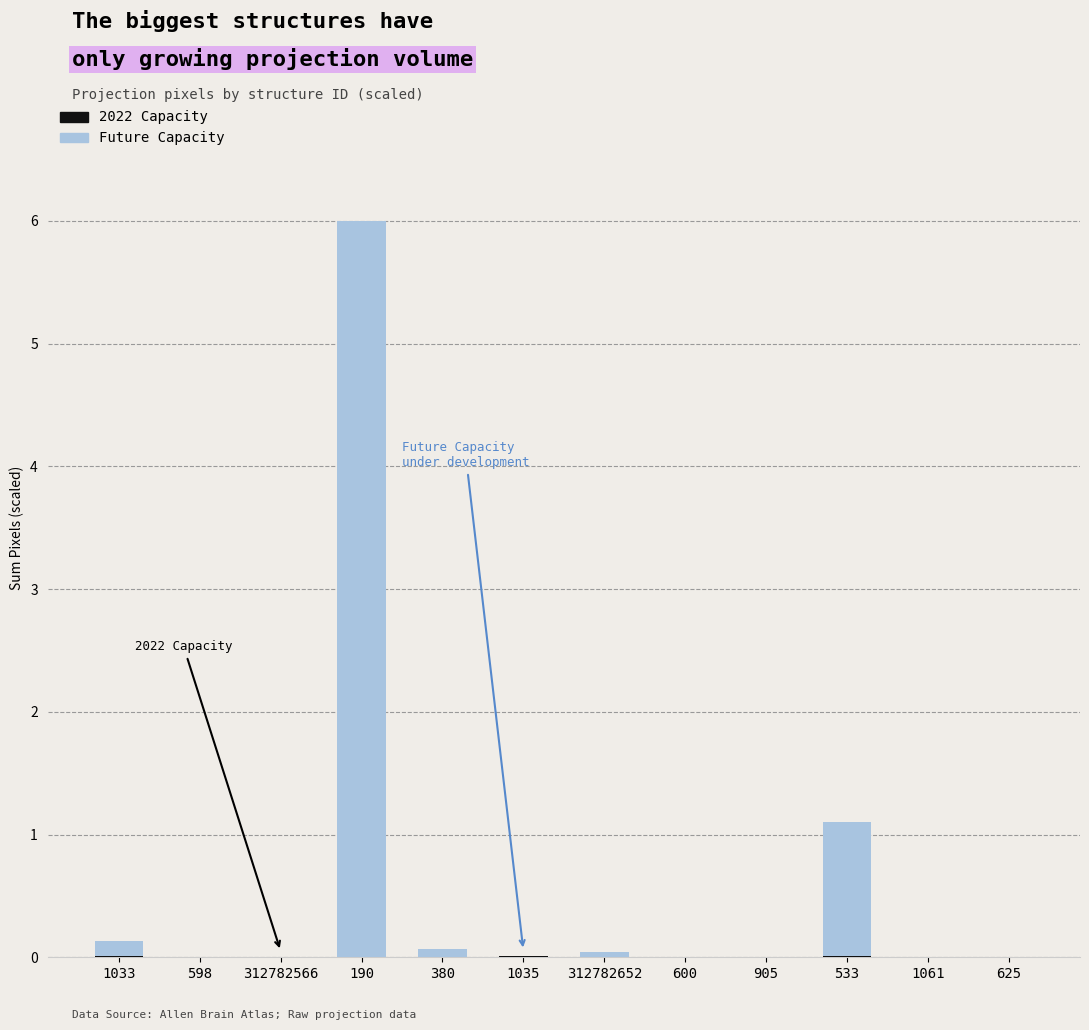

At which category is the sum across all series the highest?

190